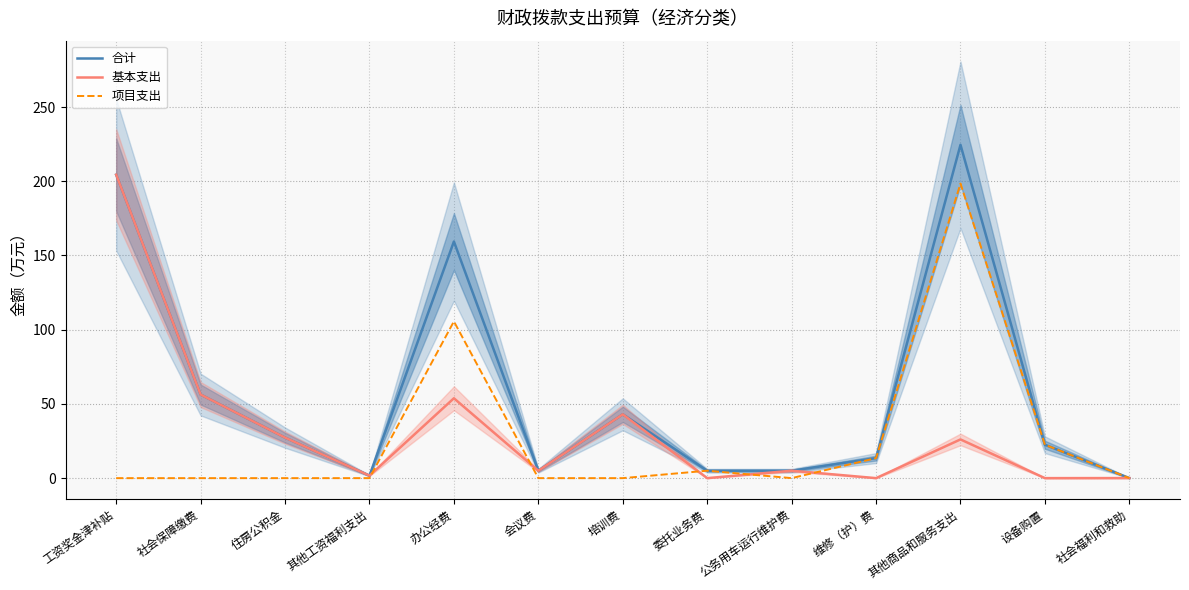

At which category does 项目支出 reach its first local peak?

办公经费